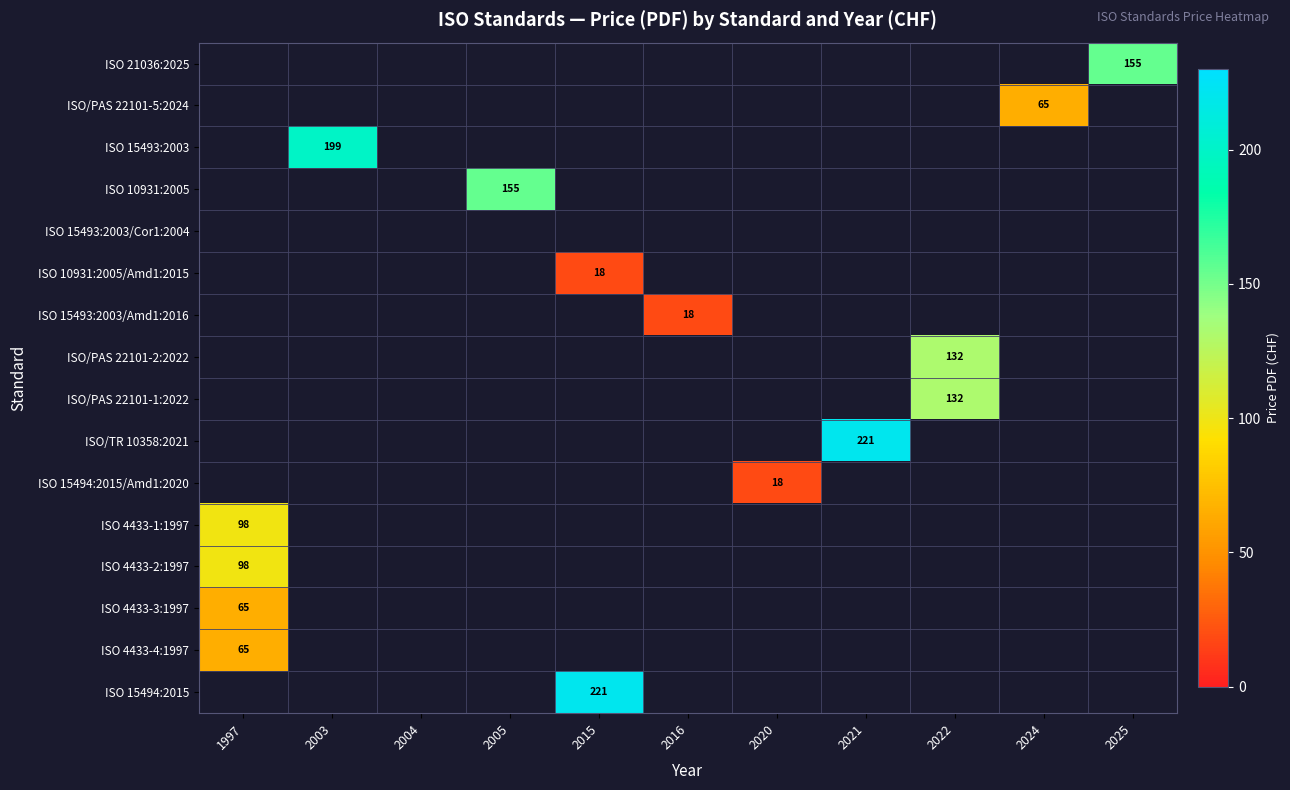

What is the maximum value shown in the chart?

221.0